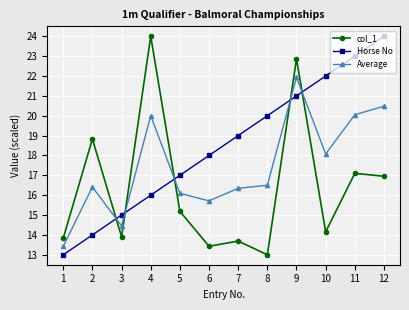

The col_1 series shows 17.1 at 11. True or false?

True